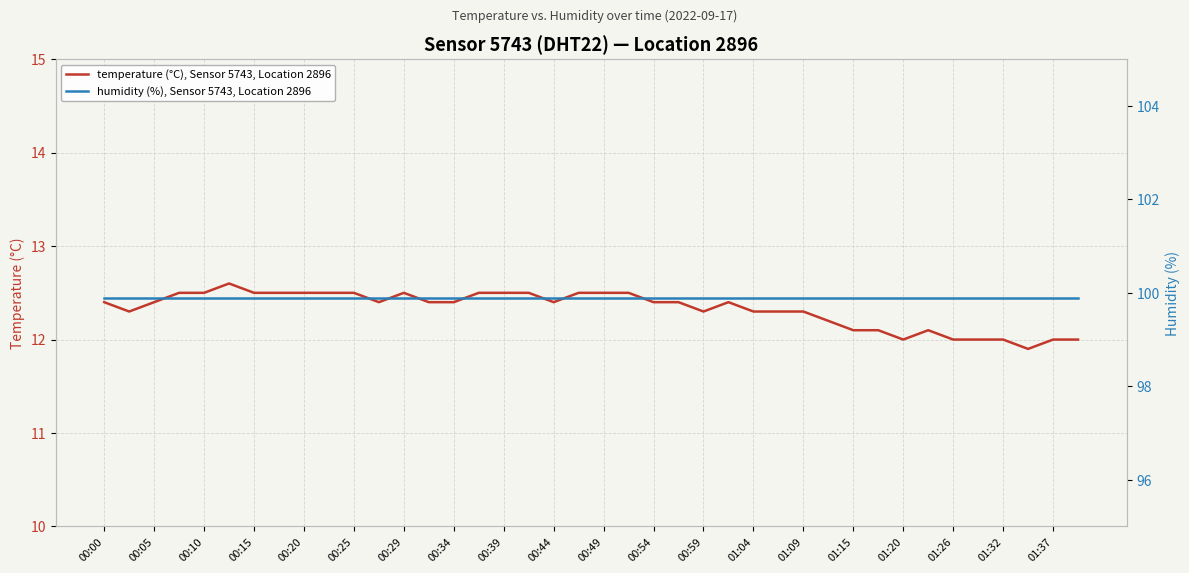

True or false: temperature (°C), Sensor 5743, Location 2896 has a value of 20.3 at 00:10.

False